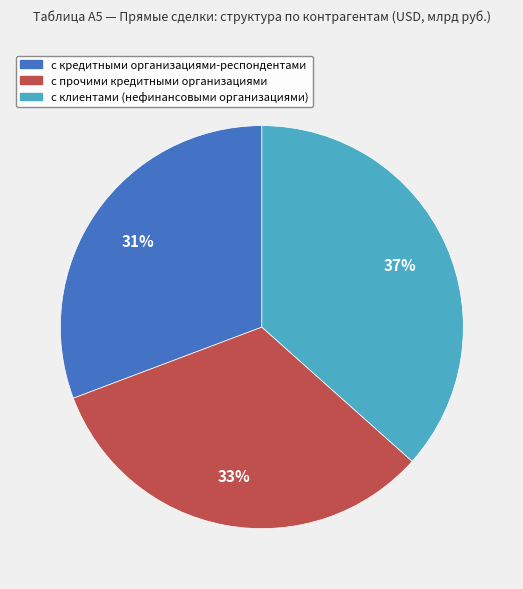

To the nearest percent, what is the difference between the largest and smallest slice percentages?

6%